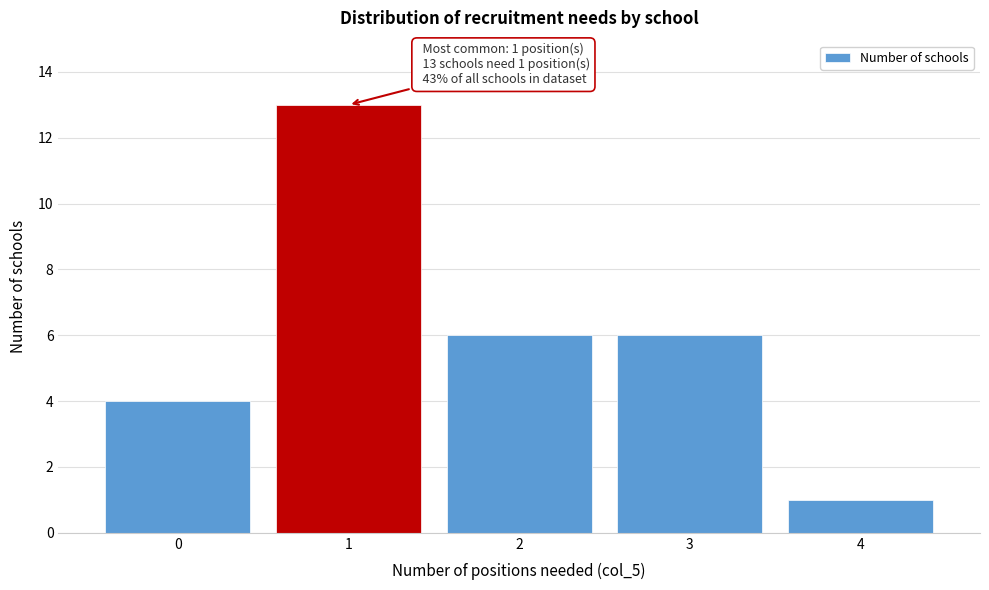

Reading left to right, what are all the values shown in this chart?

4	13	6	6	1